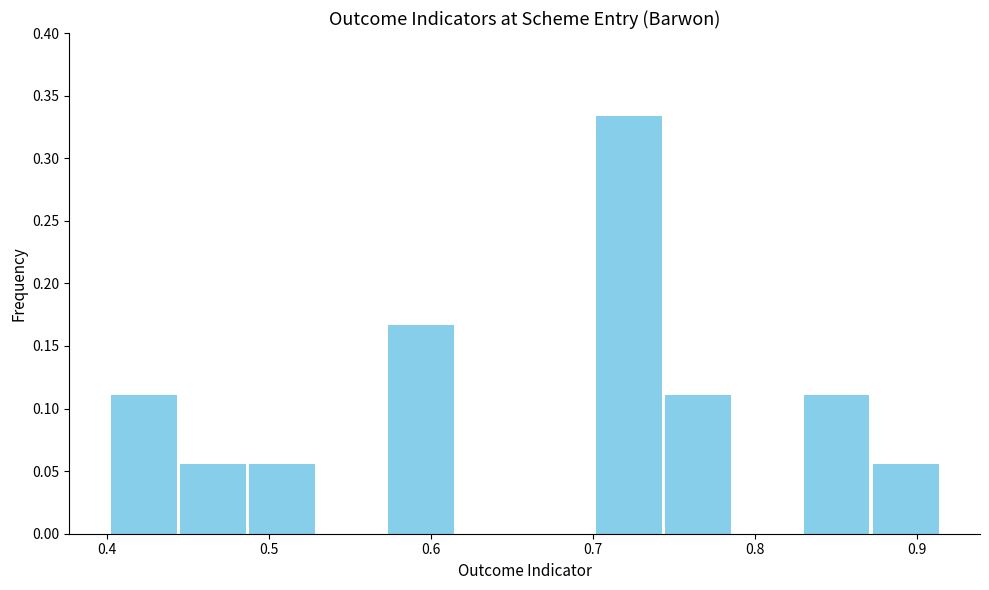

Over which range of the x-axis is the bar tallest?

0.70 to 0.74